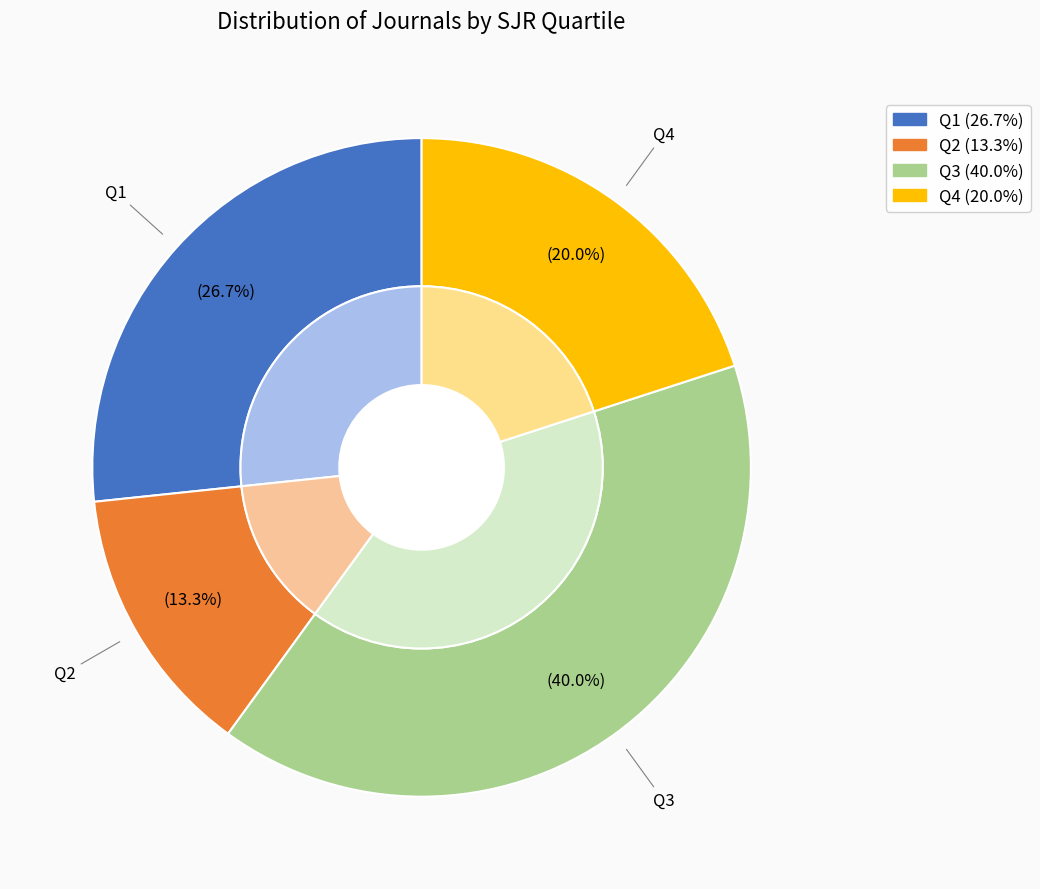

Approximately how many times larger is the value at Q2 compared to Q4?

0.7